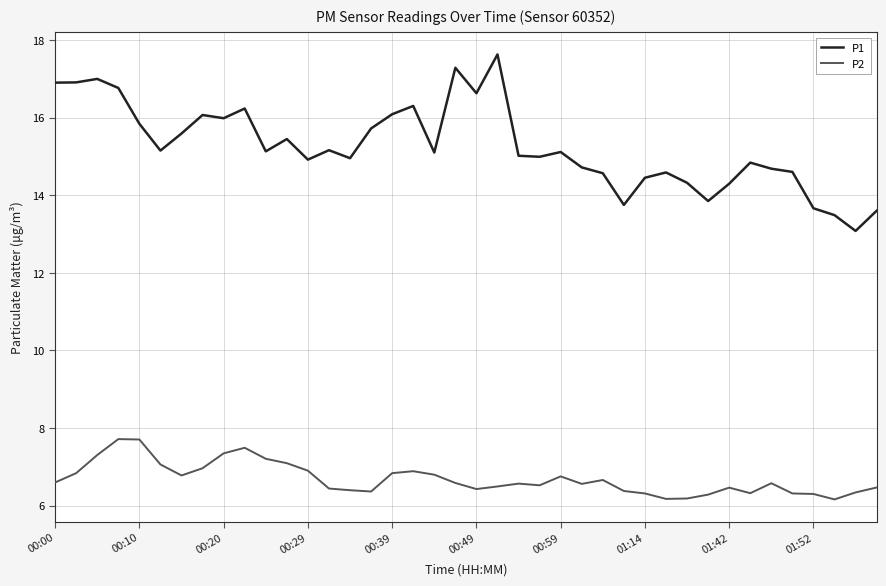

Rank the series by their average value, from lowest to highest.

P2, P1